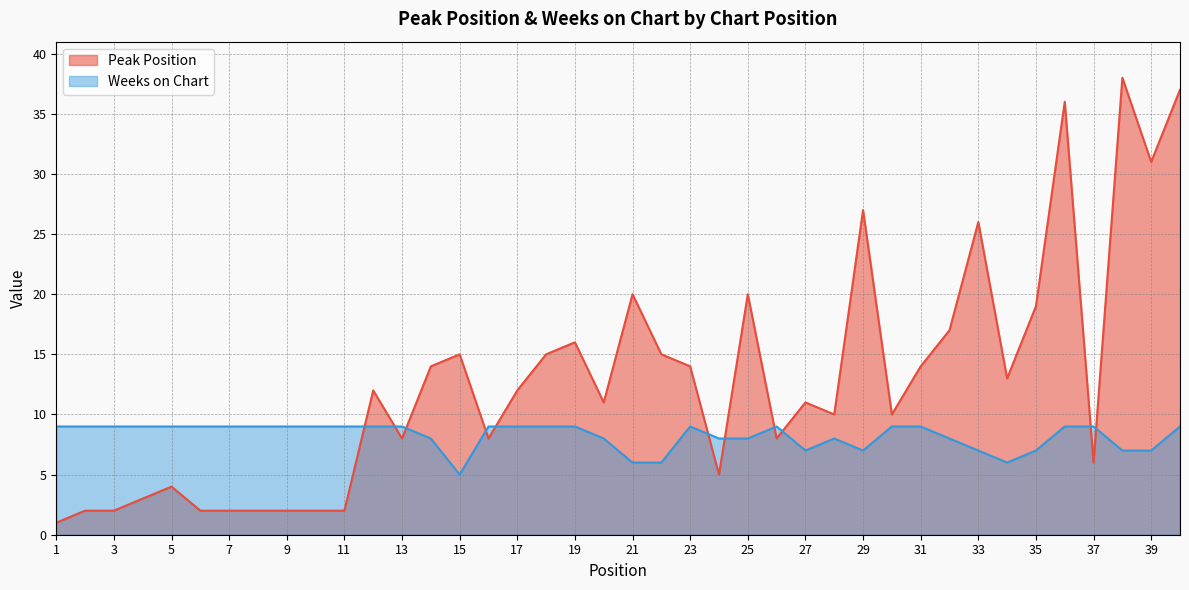

How many times do Peak Position and Weeks on Chart cross each other?

11